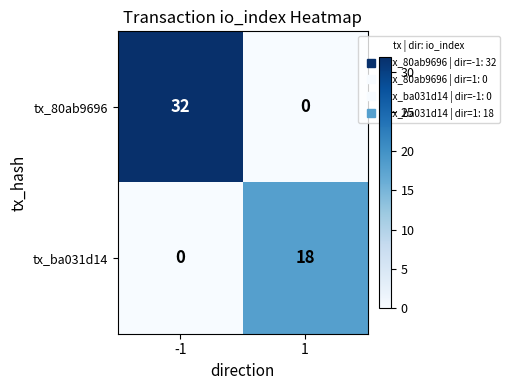

Rank the series by their average value, from highest to lowest.

tx_80ab9696, tx_ba031d14